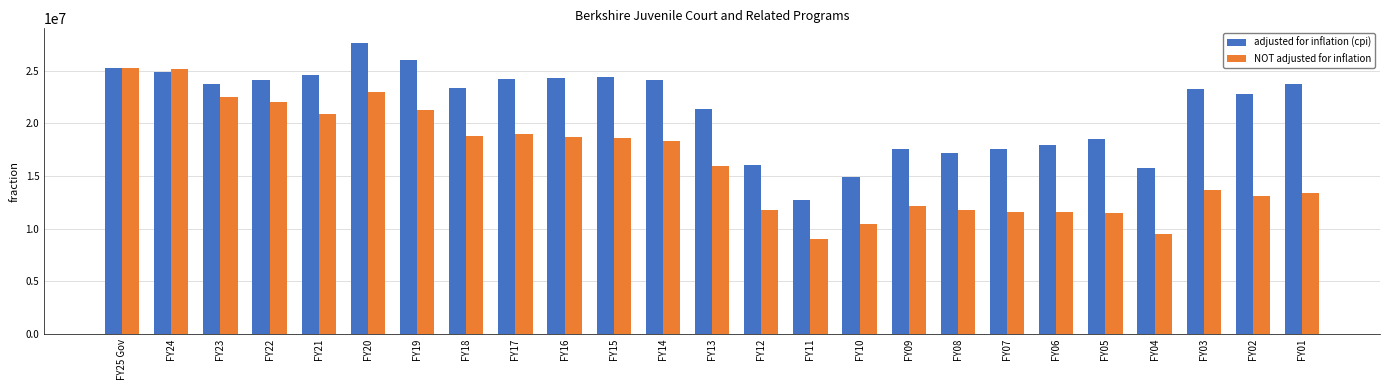

Rank the series by their maximum value, from highest to lowest.

adjusted for inflation (cpi), NOT adjusted for inflation